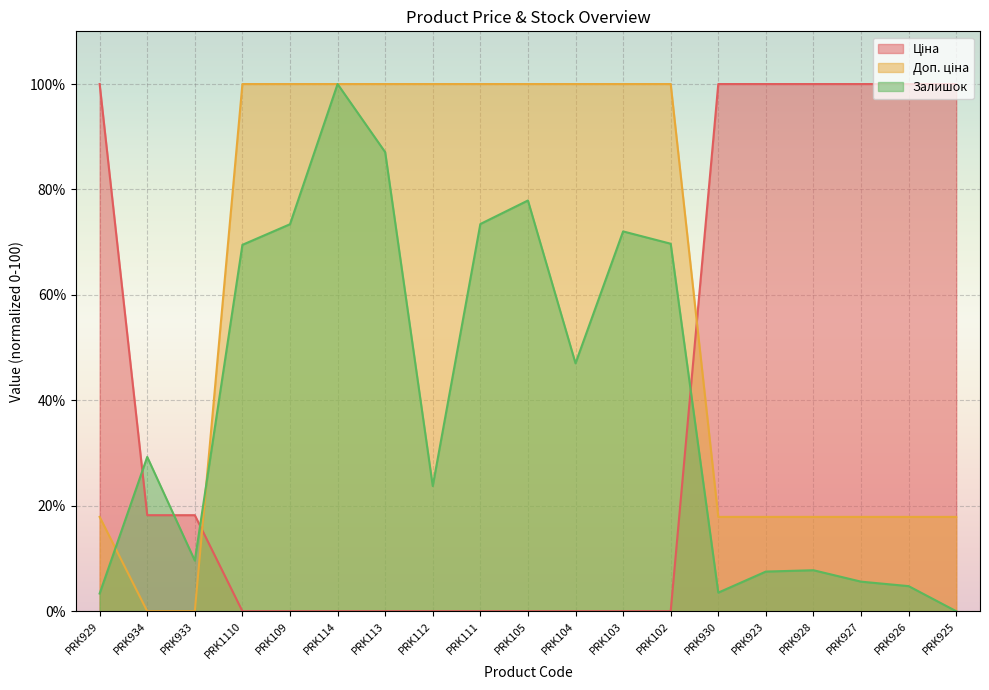

The Залишок series shows 69.5 at PRK1110. True or false?

True